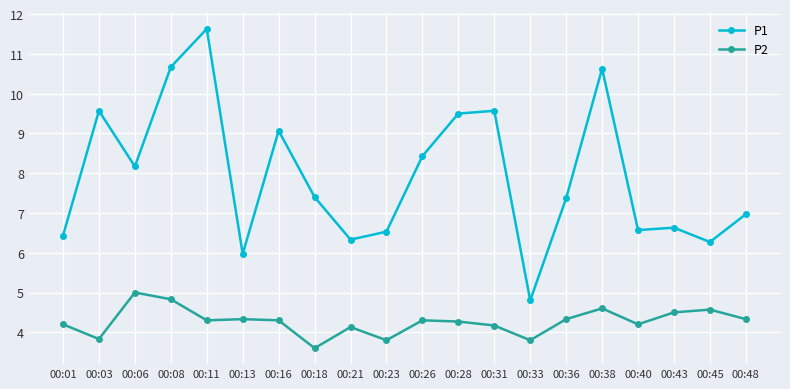

Reading left to right, extract all data points from this chart.

P1: 6.4	9.6	8.2	10.7	11.6	6.0	9.1	7.4	6.3	6.5	8.4	9.5	9.6	4.8	7.4	10.6	6.6	6.6	6.3	7.0
P2: 4.2	3.8	5.0	4.8	4.3	4.3	4.3	3.6	4.1	3.8	4.3	4.3	4.2	3.8	4.3	4.6	4.2	4.5	4.6	4.3